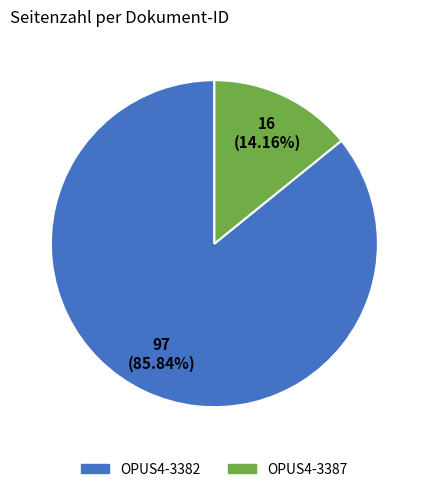

How many segments does this pie chart have?

2